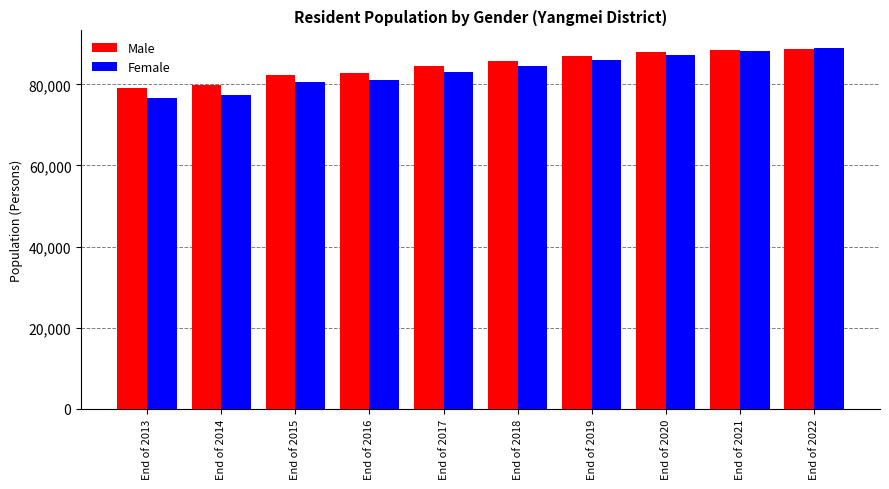

What are all the series names shown in the legend?

Male, Female